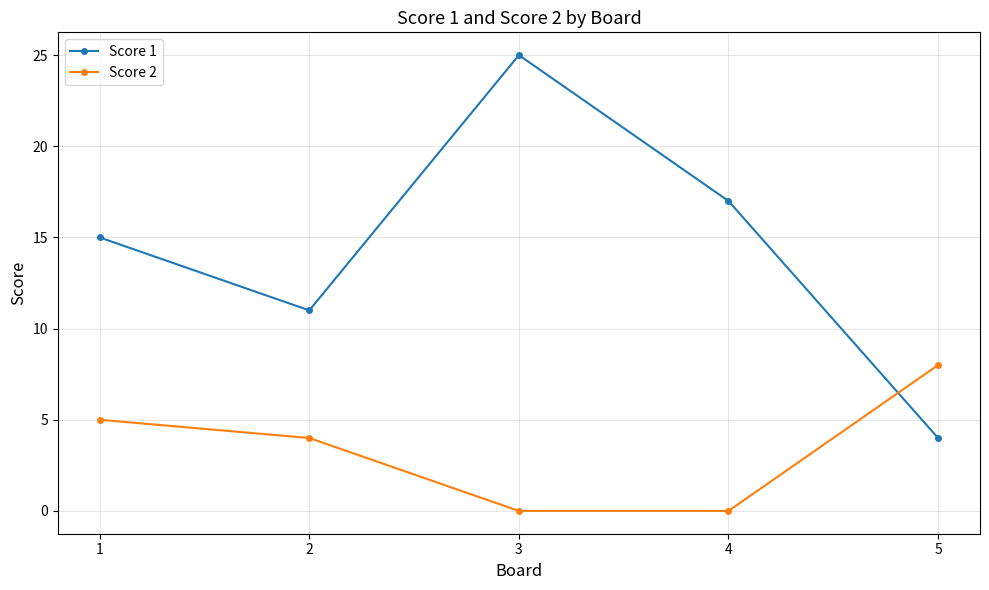

Reading left to right, transcribe all the data shown in this chart.

Score 1: 1=15	2=11	3=25	4=17	5=4
Score 2: 1=5	2=4	3=0	4=0	5=8